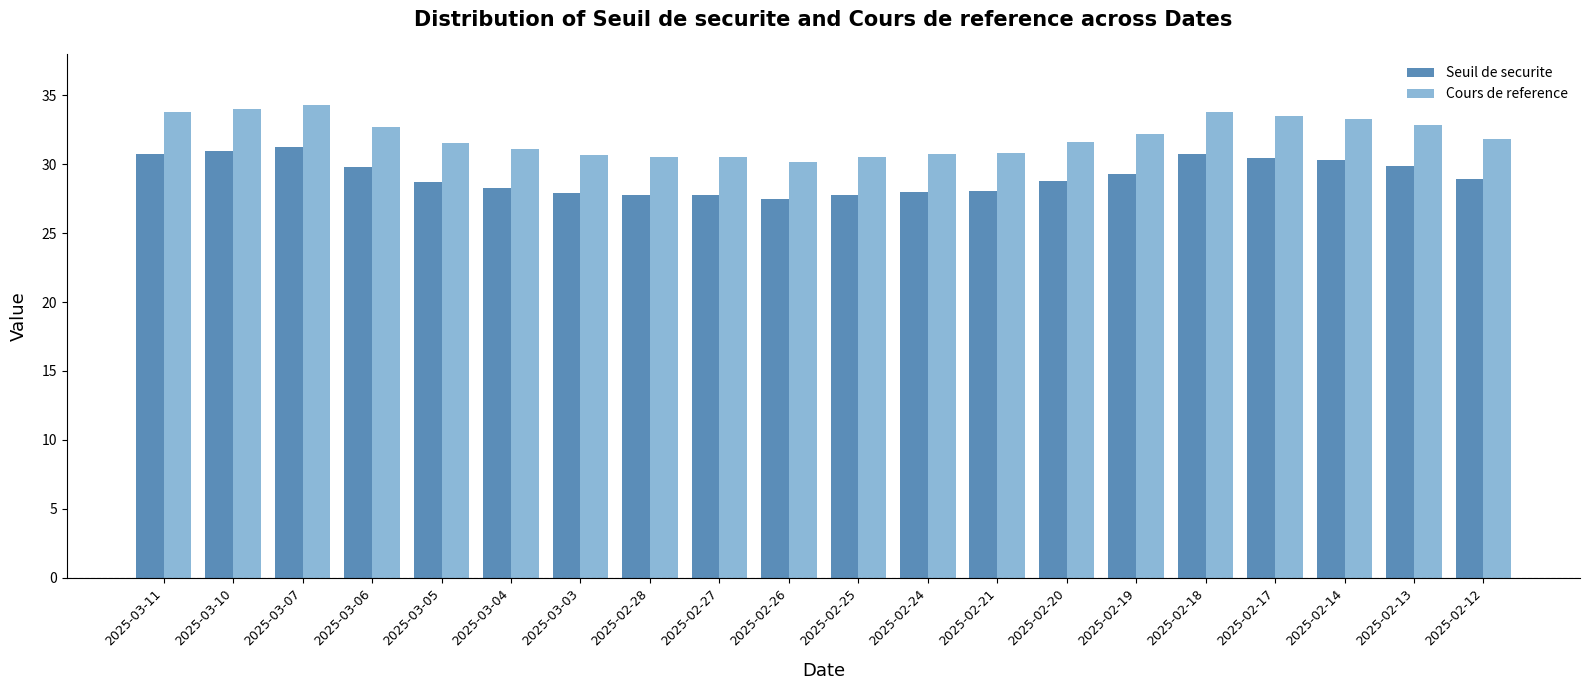

What is the spread (max minus min) of values at 2025-02-27?

2.7